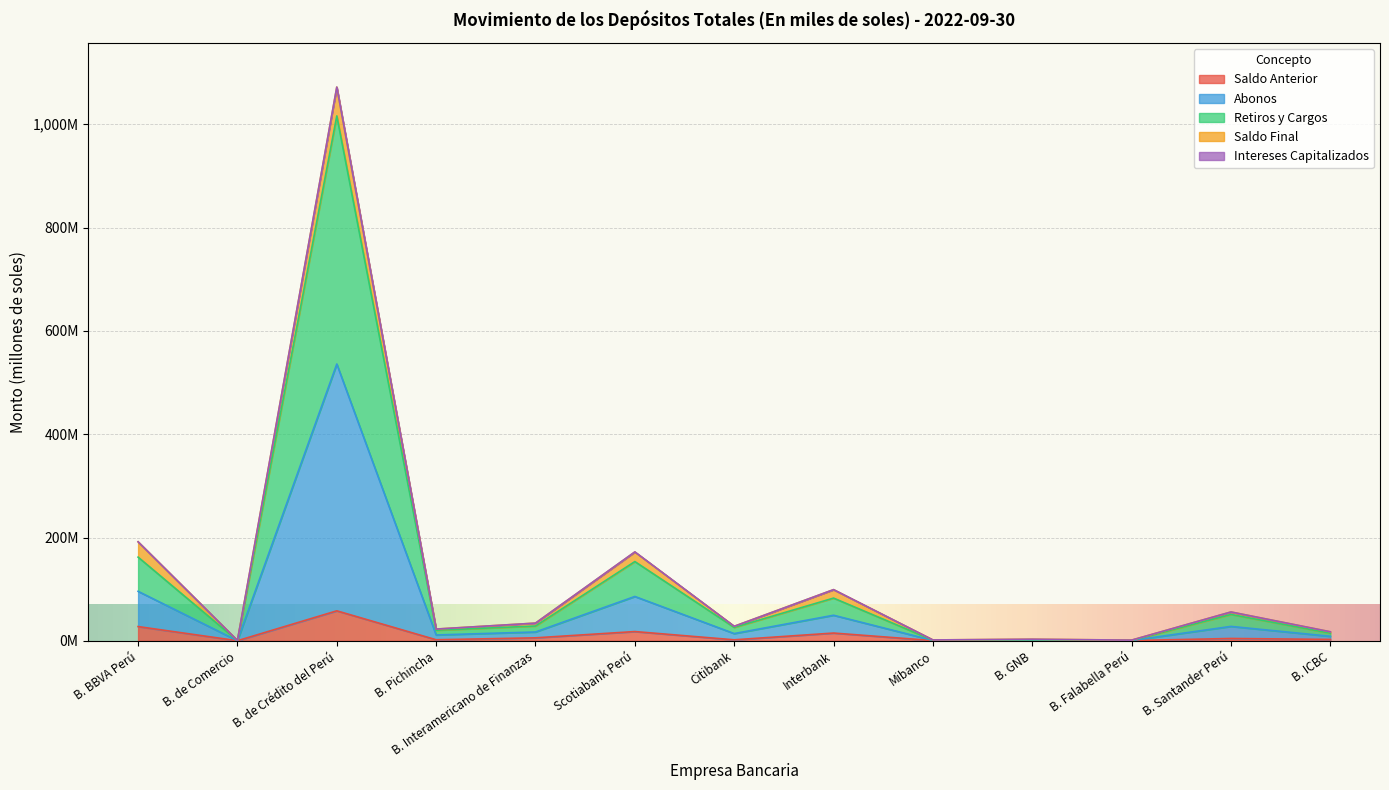

How many interior local peaks does the Retiros y Cargos series have?

5